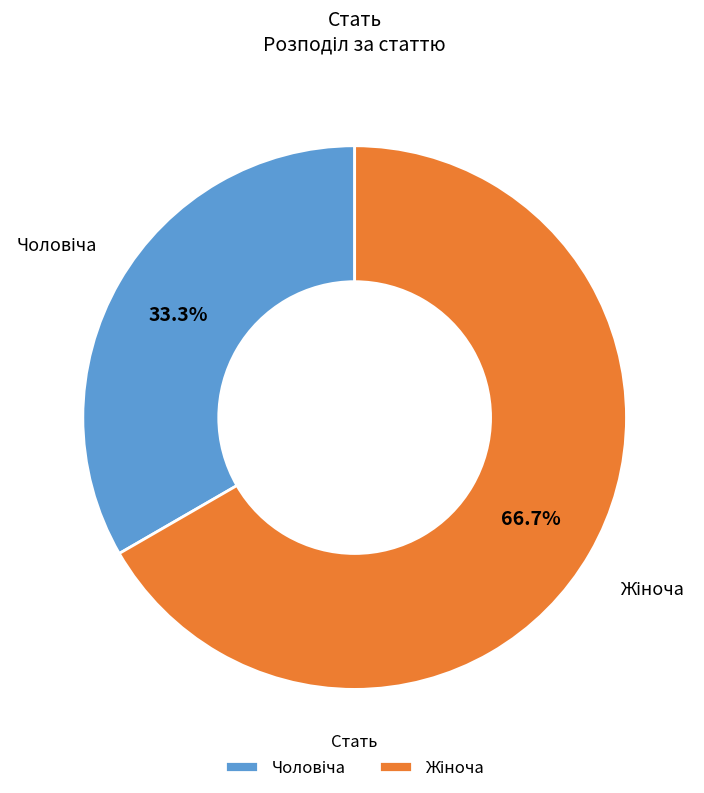

Is there a majority slice in this chart?

Yes